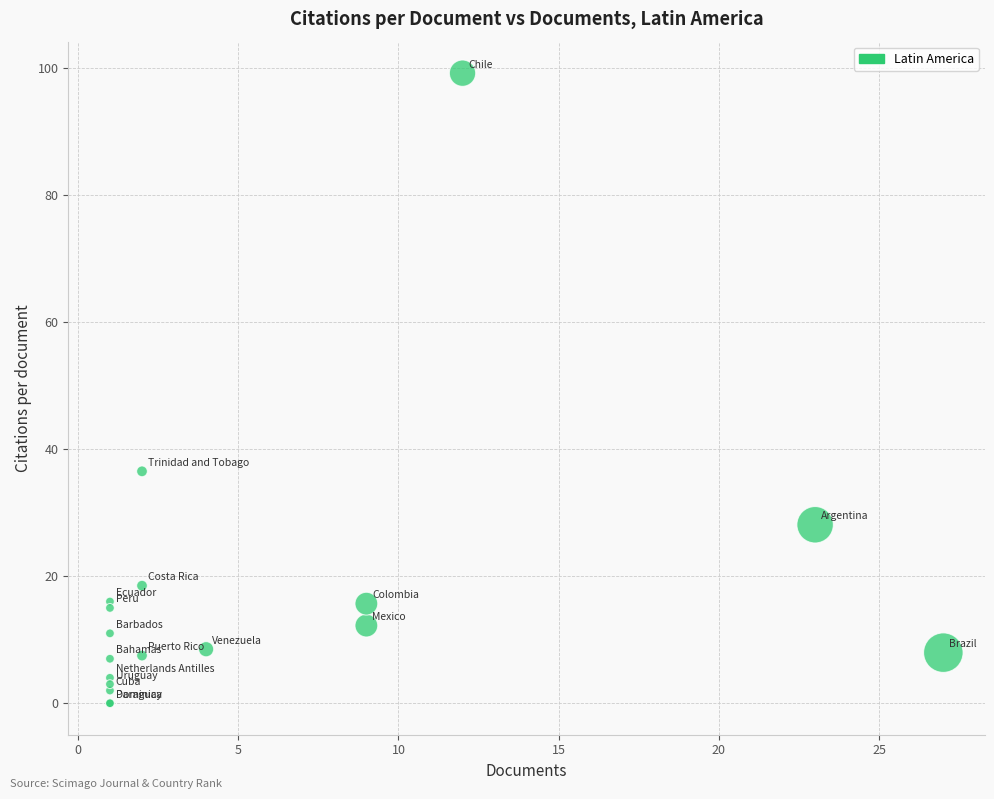

What Y value in the scatter plot is closest to 49?

36.5